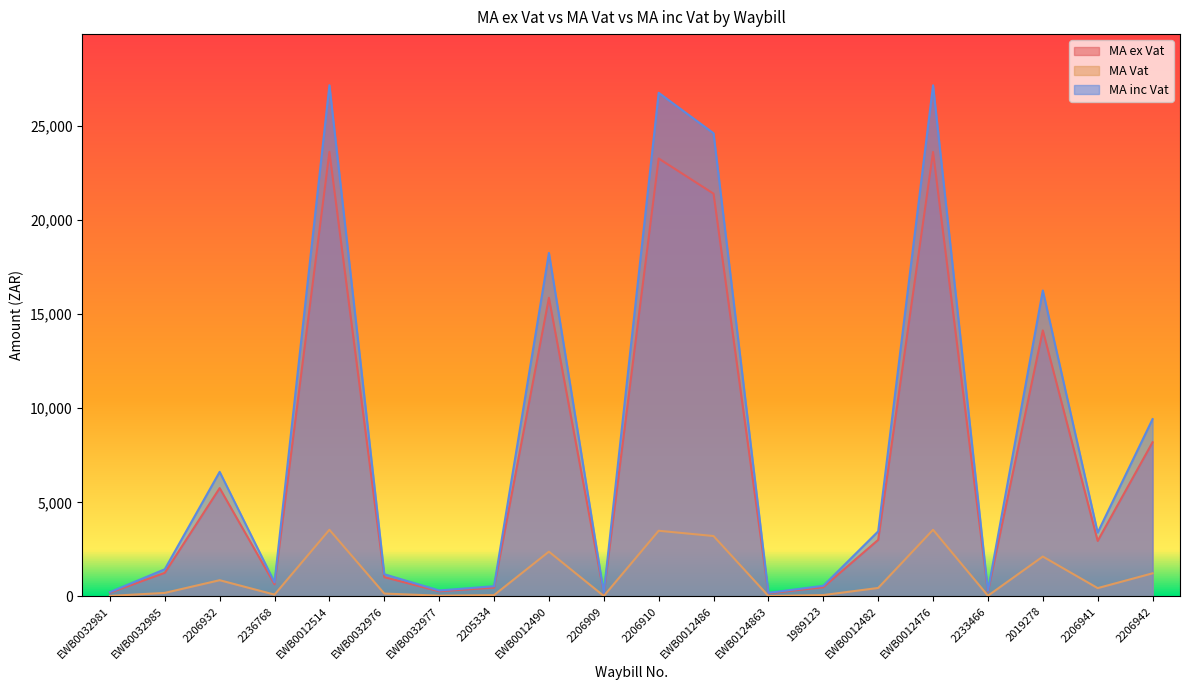

At EWB0012476, list the series in order from largest to smallest.

MA inc Vat, MA ex Vat, MA Vat